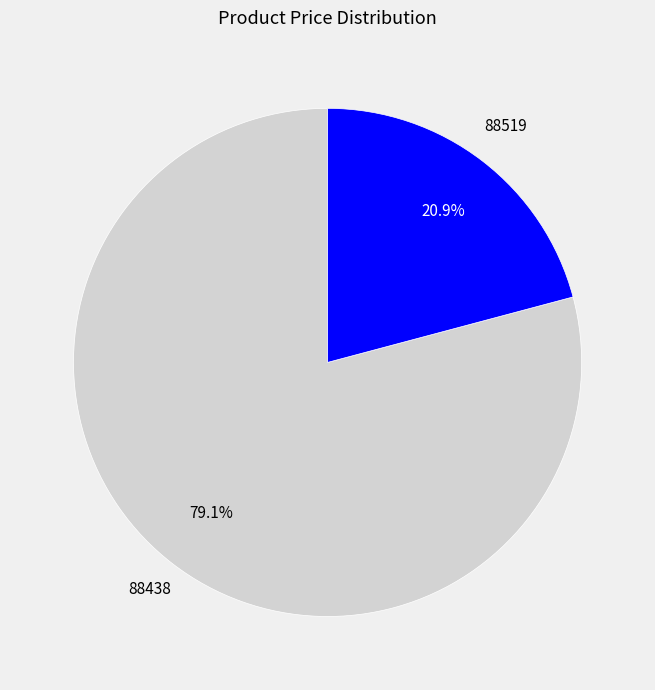

To the nearest percent, what is the difference between the 88519 and 88438 slice percentages?

58%